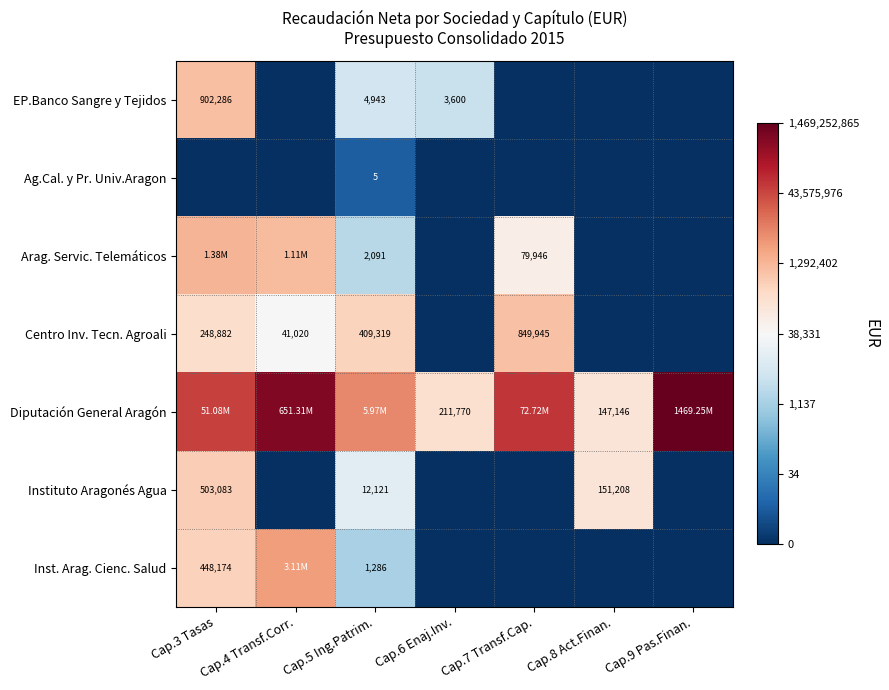

Which label corresponds to the largest value in the chart?

Cap.9 Pas.Finan.